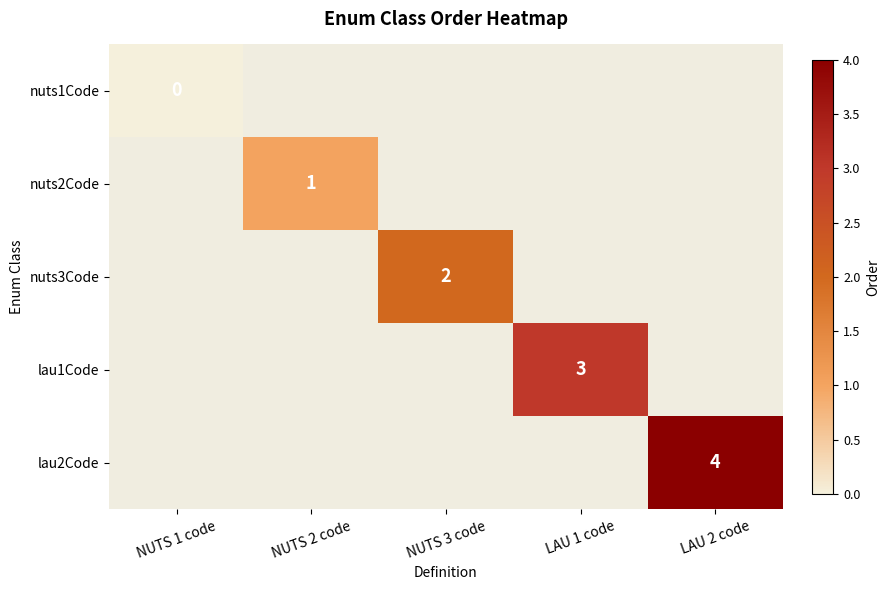

The value of nuts3Code at NUTS 3 code is 3. True or false?

False